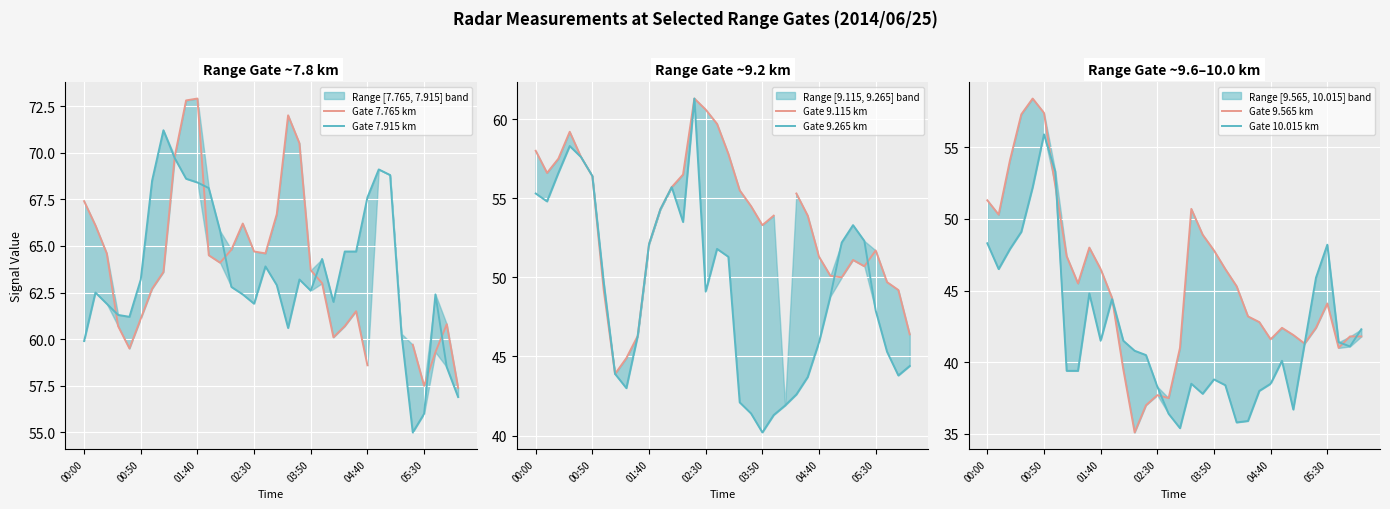

What is the value of the Gate 7.915 km point at the 15th from the left?

62.4